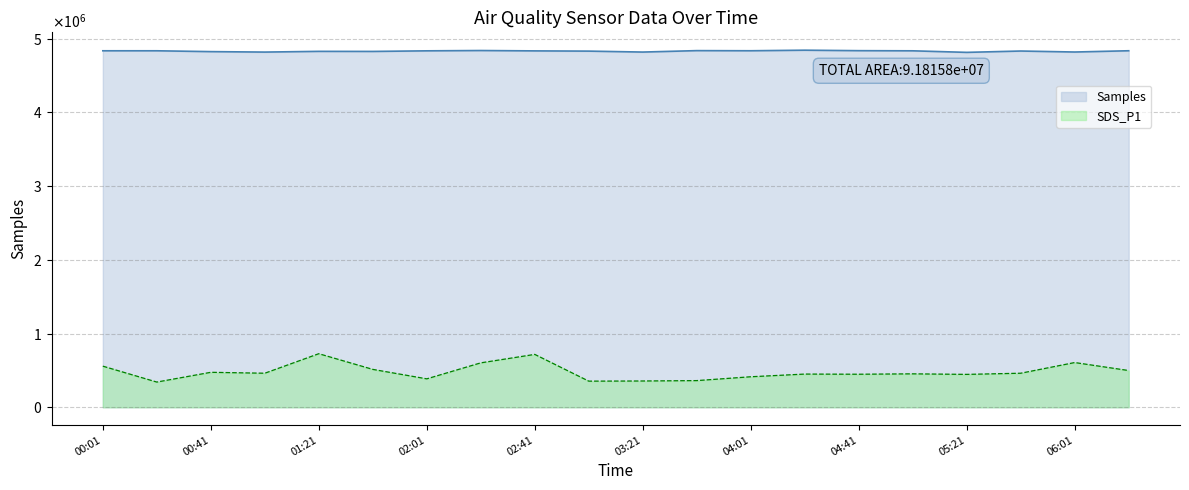

What is the value of the Samples point at the 10th from the left?

4832879.0